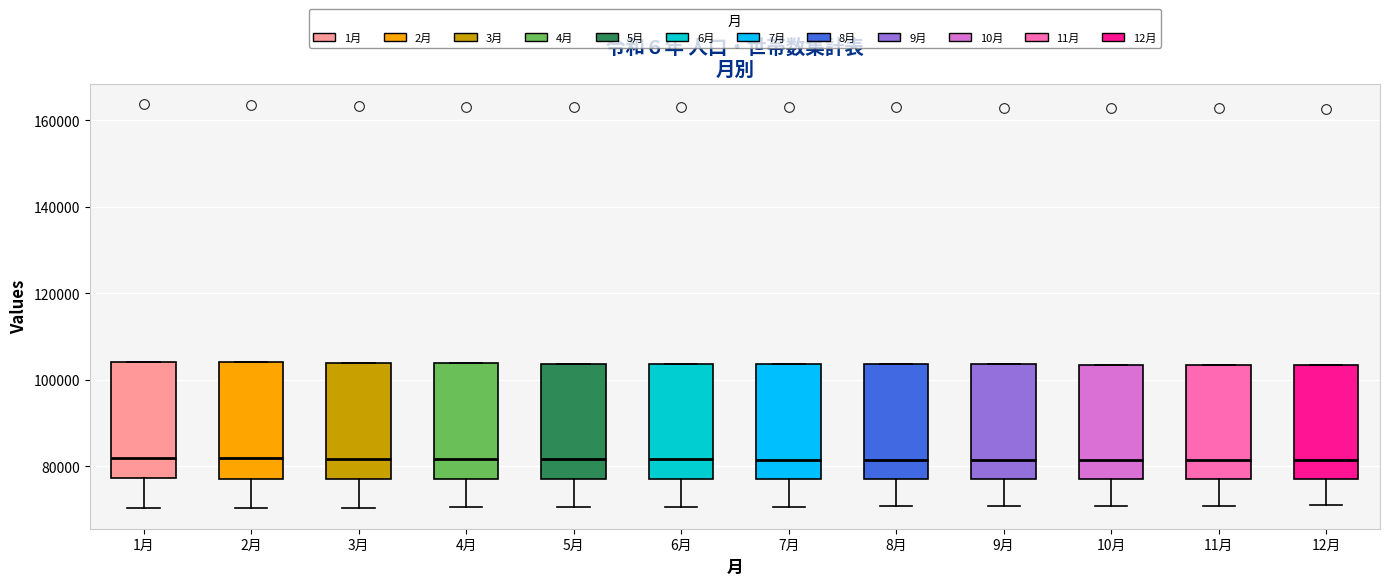

Where is the upper edge of the box for 10月 on the y-axis? The values are not printed on the chart, so give them approximately, as read against the axis.

104000